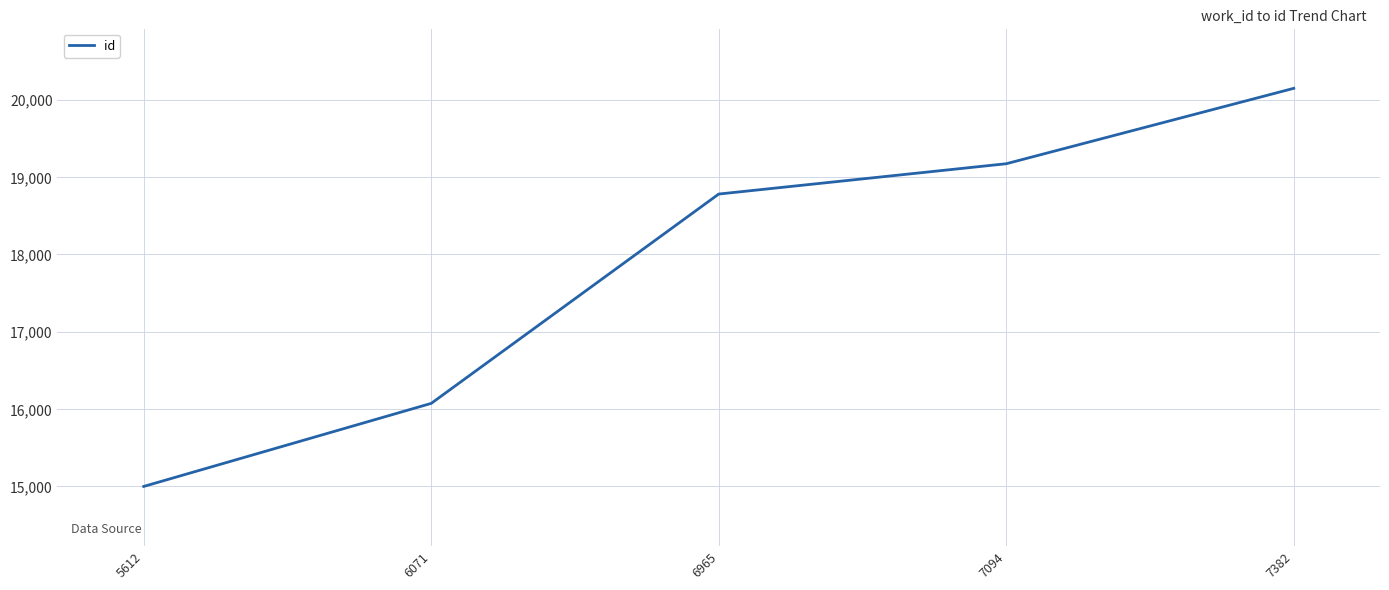

What is the difference between the second highest and second lowest values?

3099